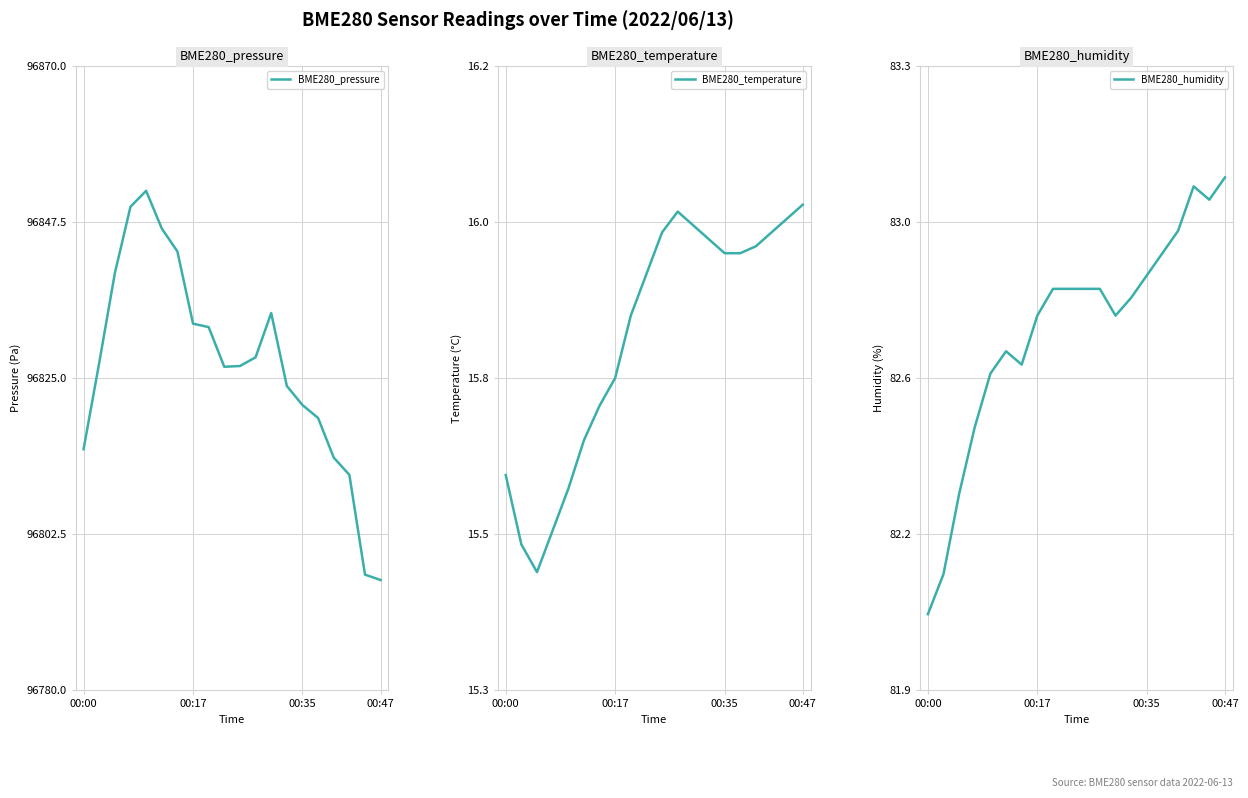

How many interior local valleys does the BME280_pressure series have?

1